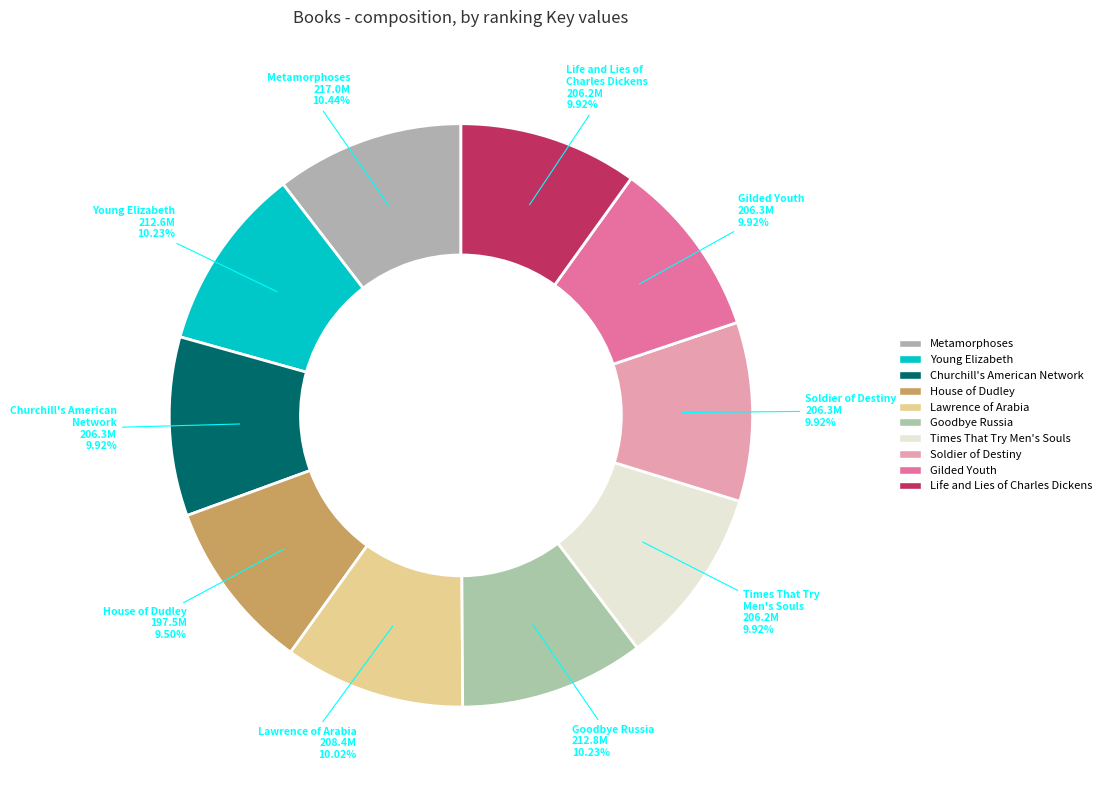

Which slice is the smallest?

House of Dudley